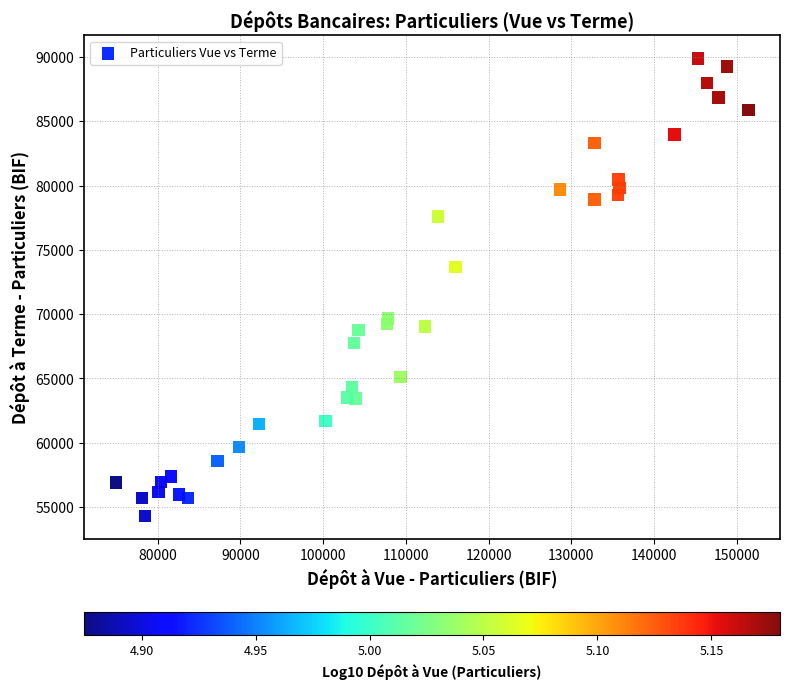

What Y value in the scatter plot is closest to 72093?

73659.8